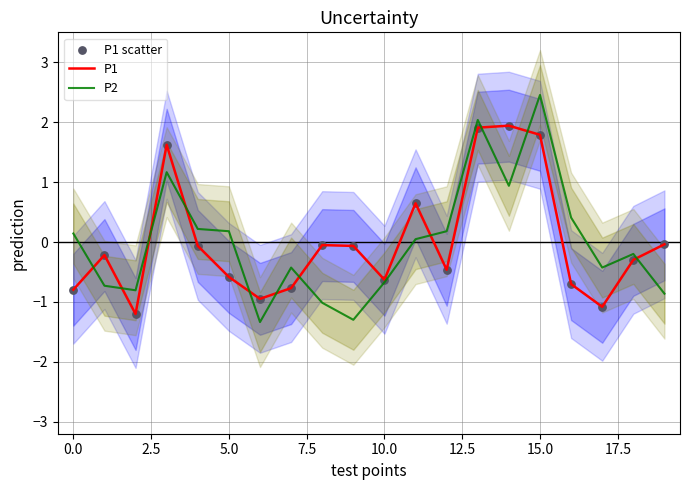

What are all the series names shown in the legend?

P1, P2, P1 scatter